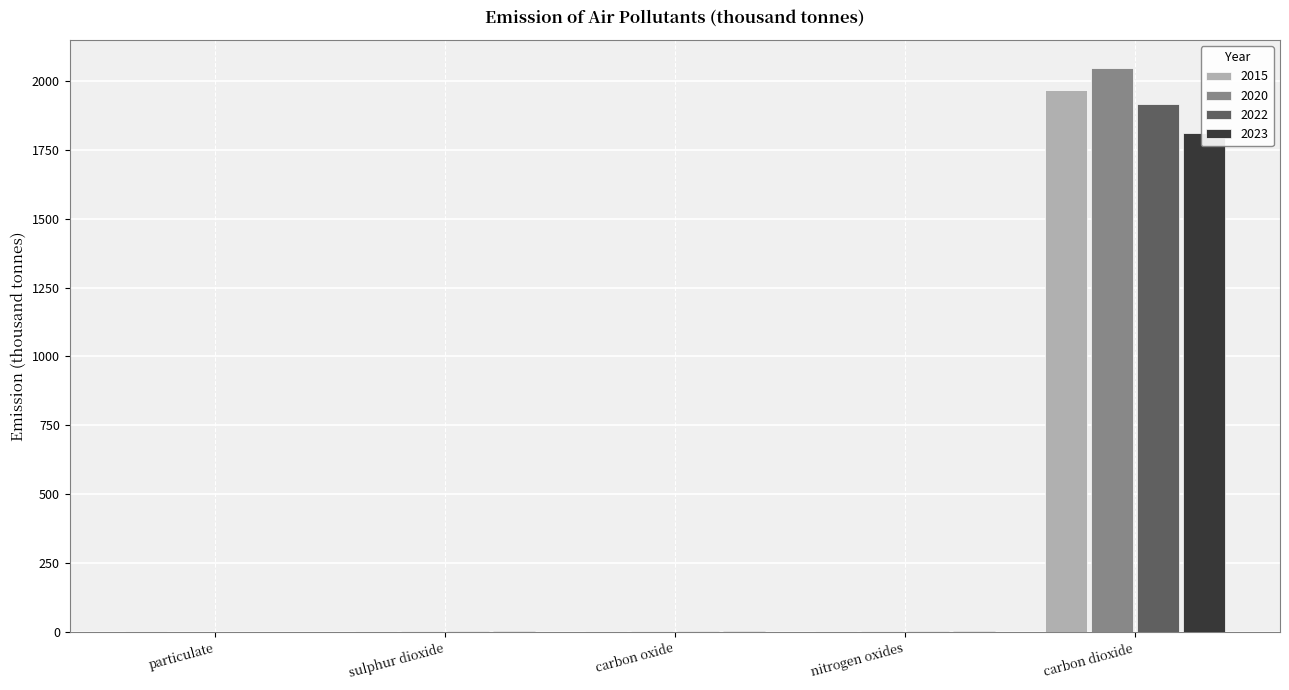

At sulphur dioxide, list the series in order from smallest to largest.

2023, 2020, 2022, 2015